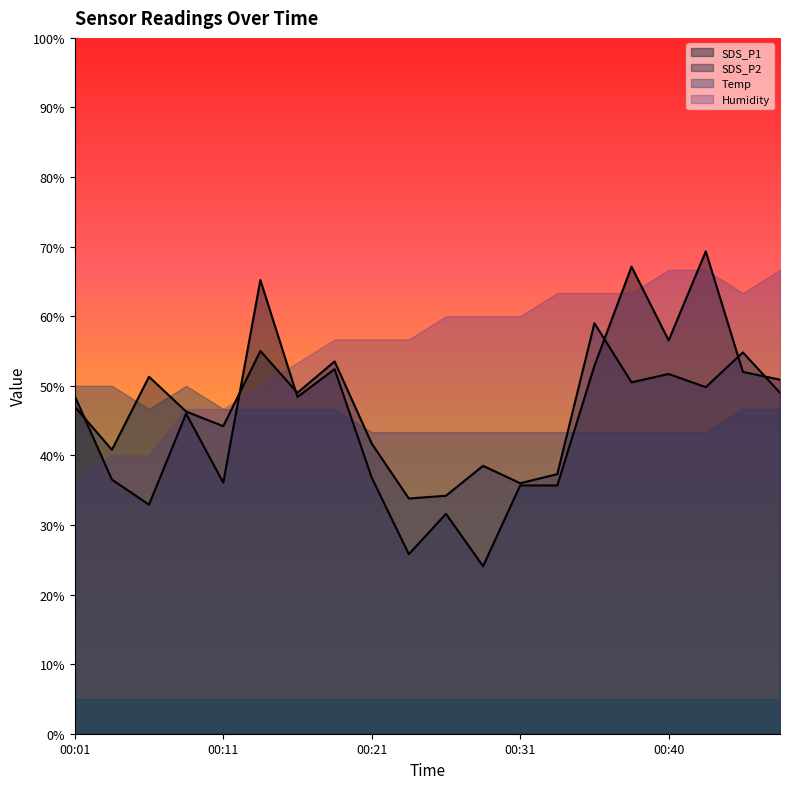

What is the average value of the SDS_P2 series?

46.2